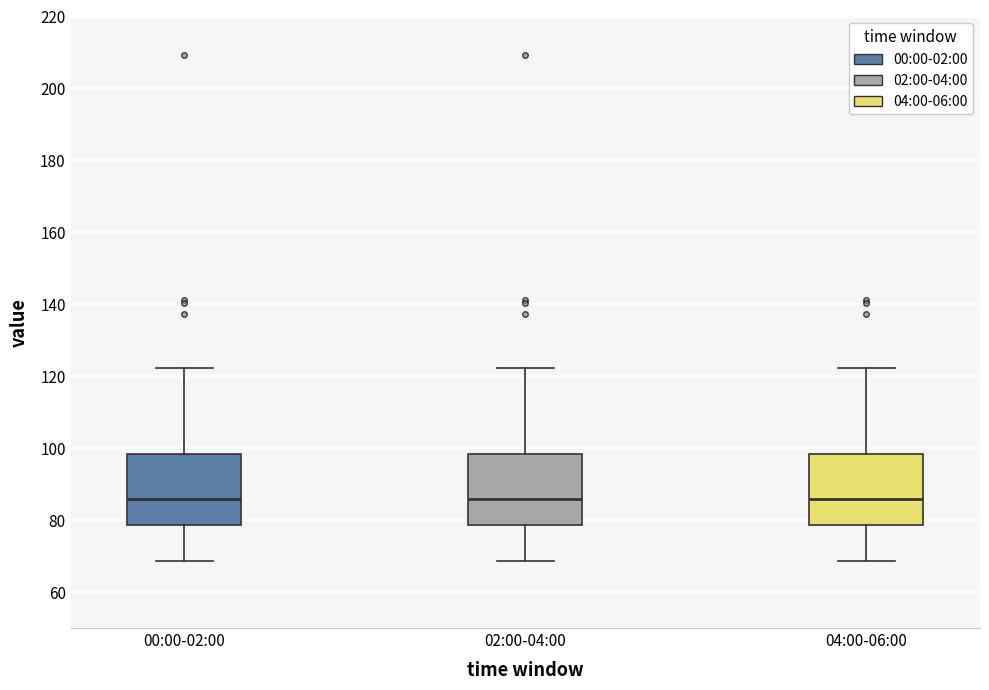

Reading left to right, read every box against the y-axis: the position of its median line, the range the box covers, and the ends of its whiskers. The values are not printed on the chart, so give them approximately, as read against the axis.

00:00-02:00: median 86, box 78 to 98, whiskers 68 to 122
02:00-04:00: median 86, box 78 to 98, whiskers 68 to 122
04:00-06:00: median 86, box 78 to 98, whiskers 68 to 122